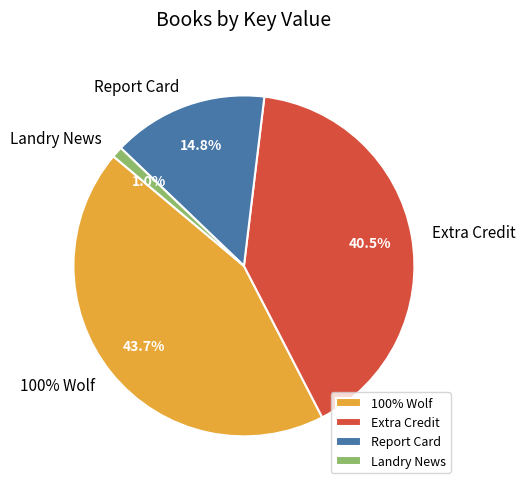

Is there any slice that represents more than half of the pie?

No